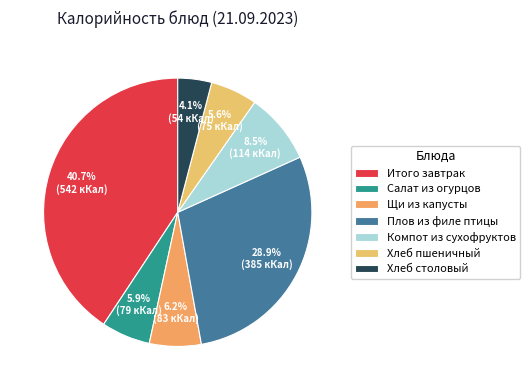

What percentage do Салат из огурцов and Компот из сухофруктов together represent?

14.4%